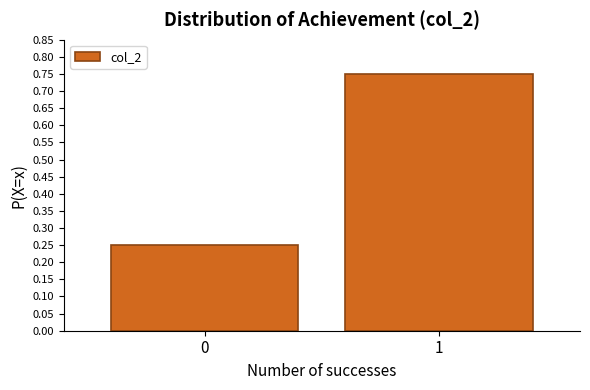

What is the average value?

0.5